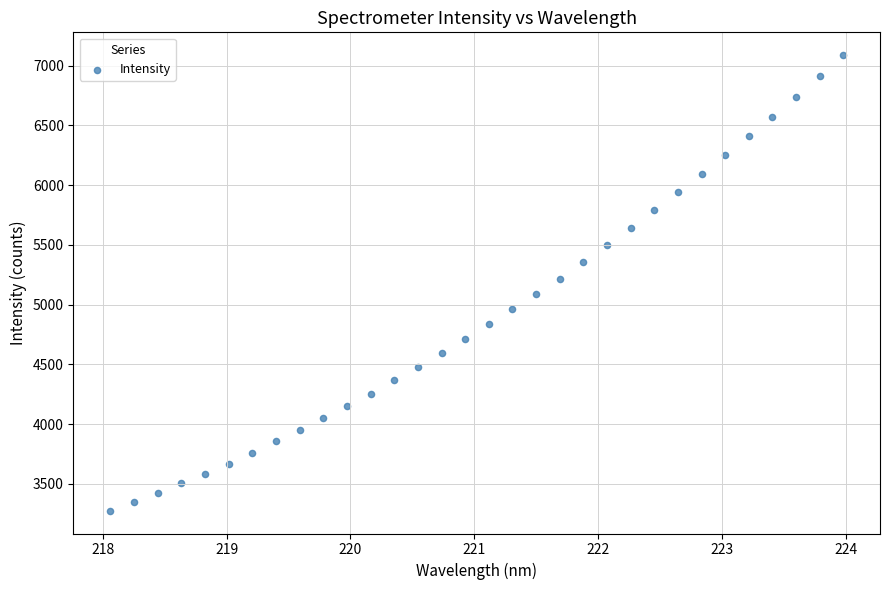

What is the range of Y values (max minus min)?

3811.3